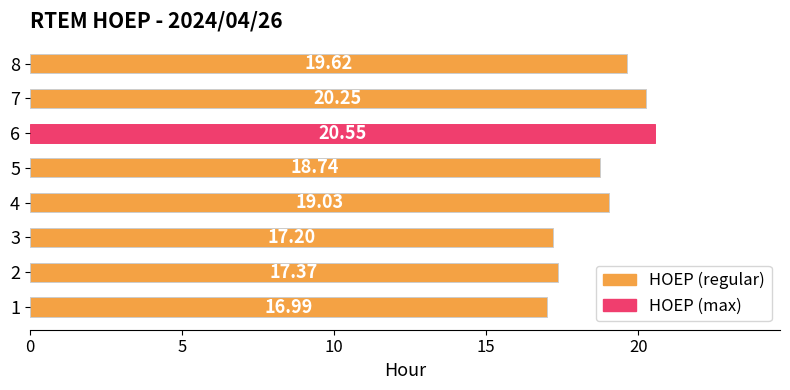

What is the difference between the maximum and minimum values?

3.6